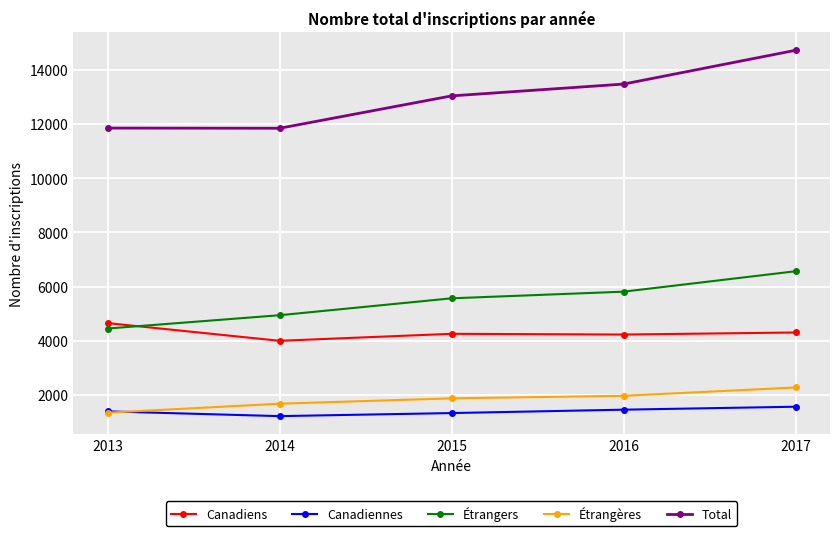

Between 2013 and 2016, which series saw the biggest shift?

Total